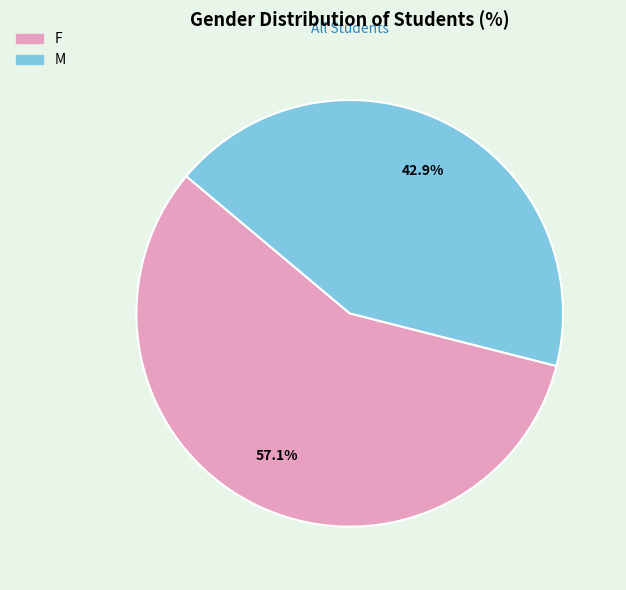

True or false: F accounts for 57% of the total.

True